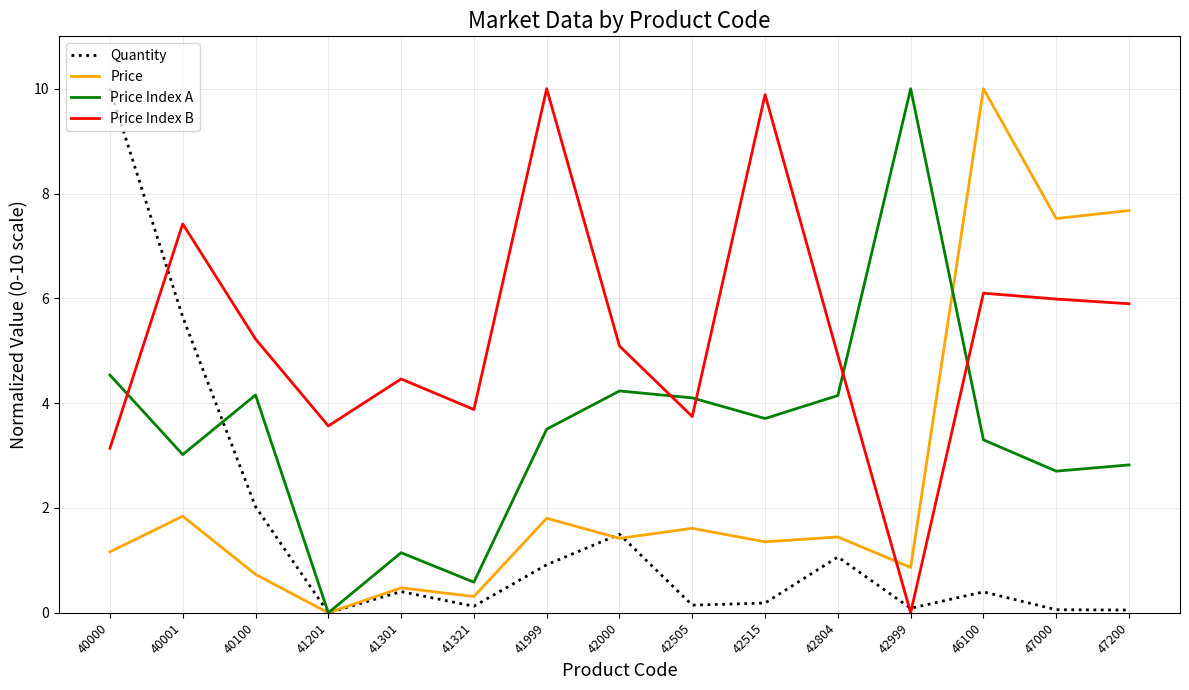

What is the difference between the second highest and minimum values in the Quantity series?

5.6